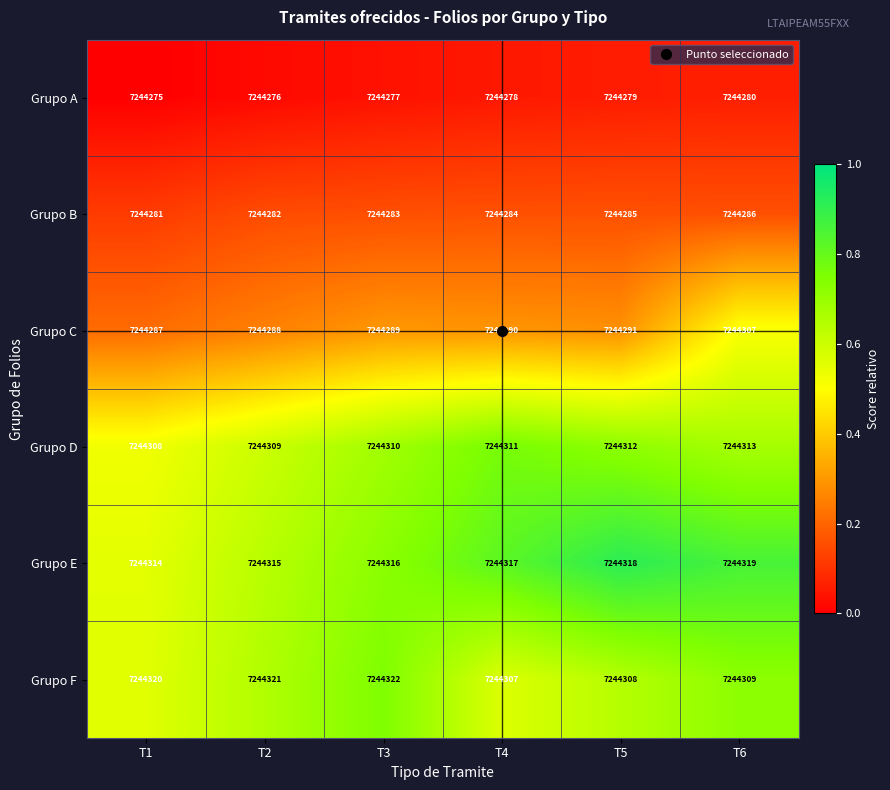

Which series has the largest total across all categories?

Grupo E